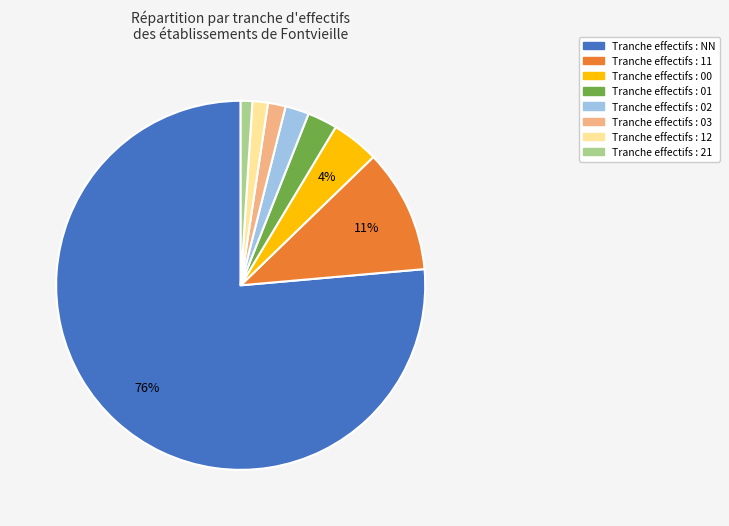

Is there a majority slice in this chart?

Yes